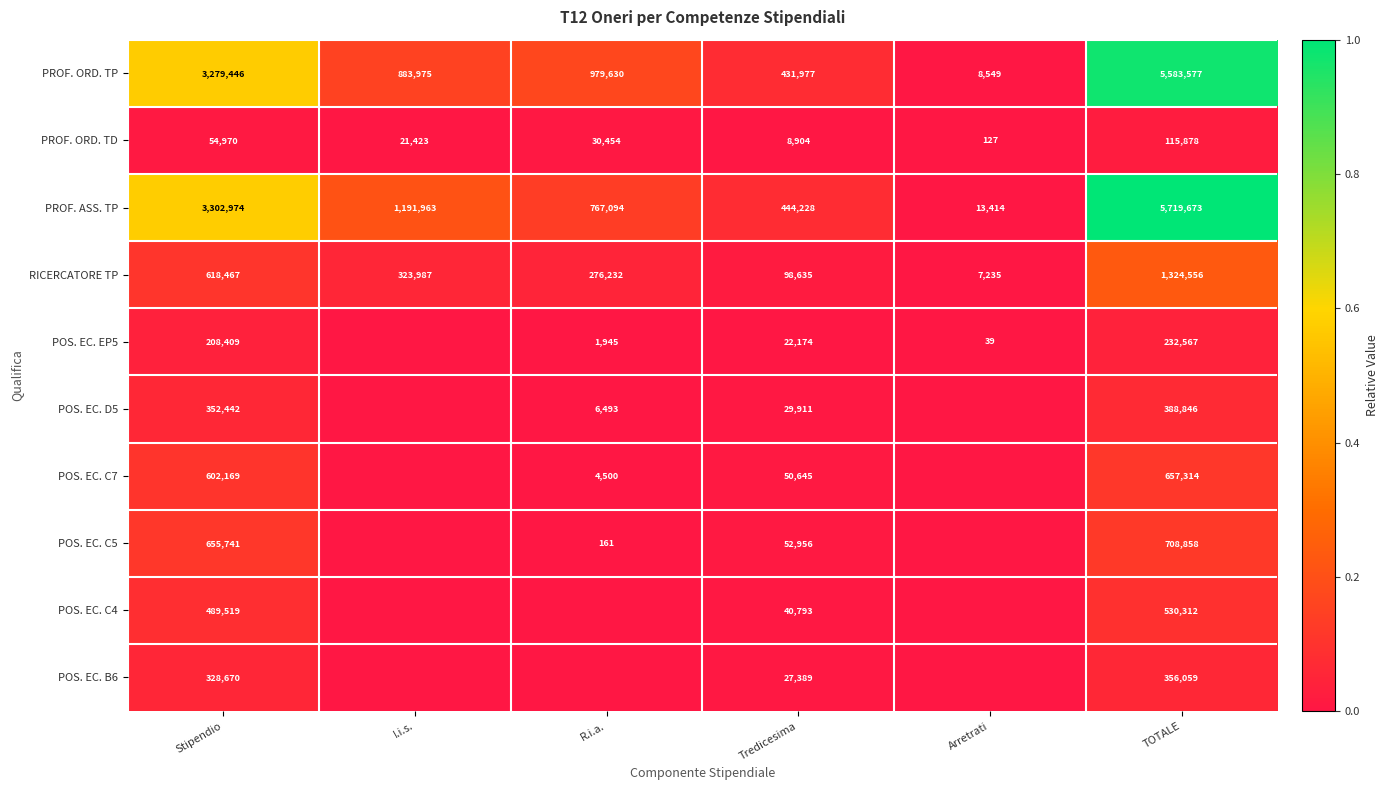

What is the total value across all series at TOTALE?

15617640